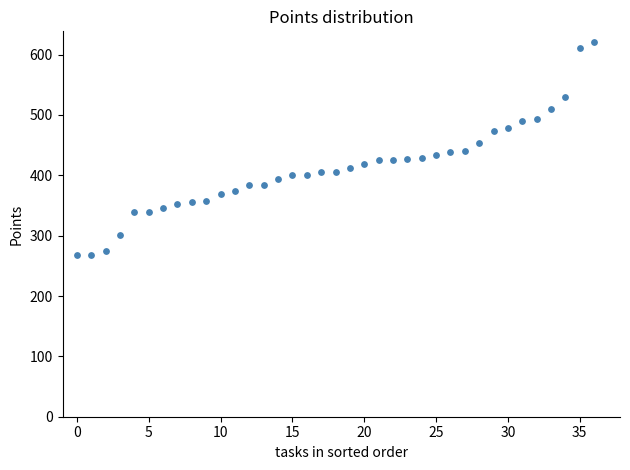

What is the range of Y values (max minus min)?

352.6